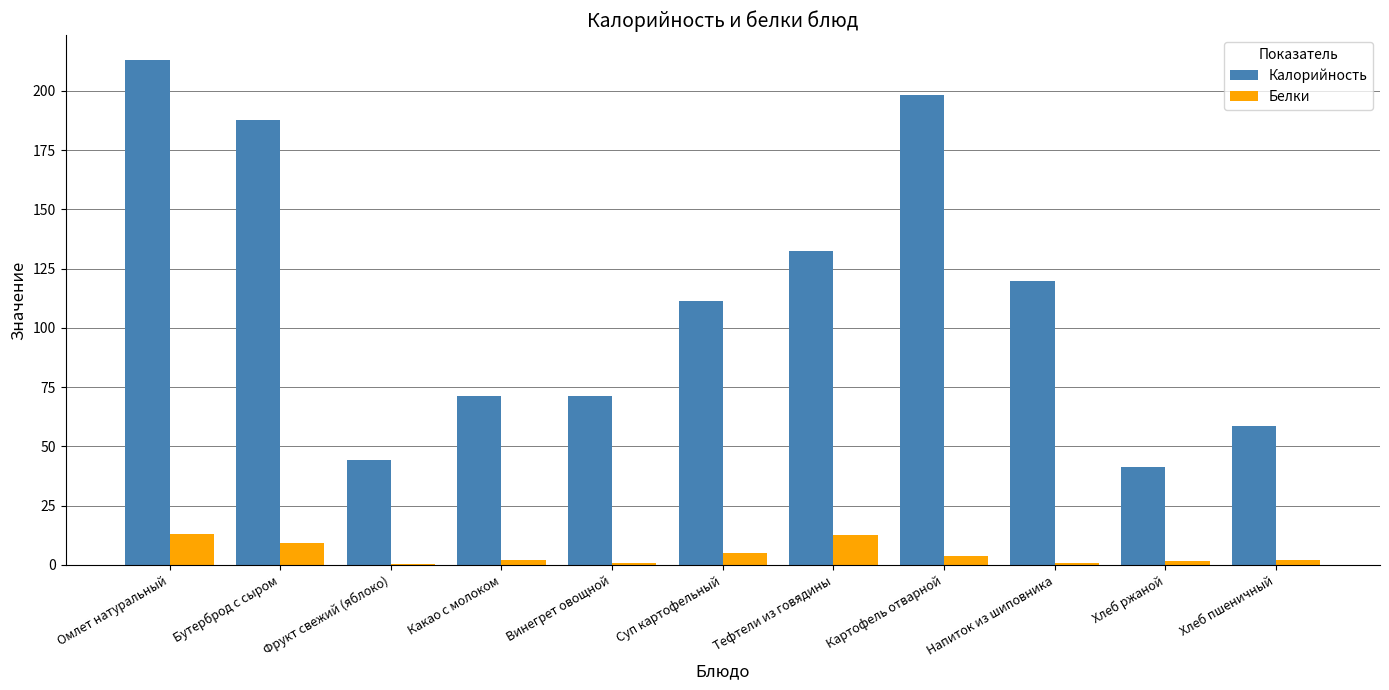

Which series changed the most between Фрукт свежий (яблоко) and Винегрет овощной?

Калорийность